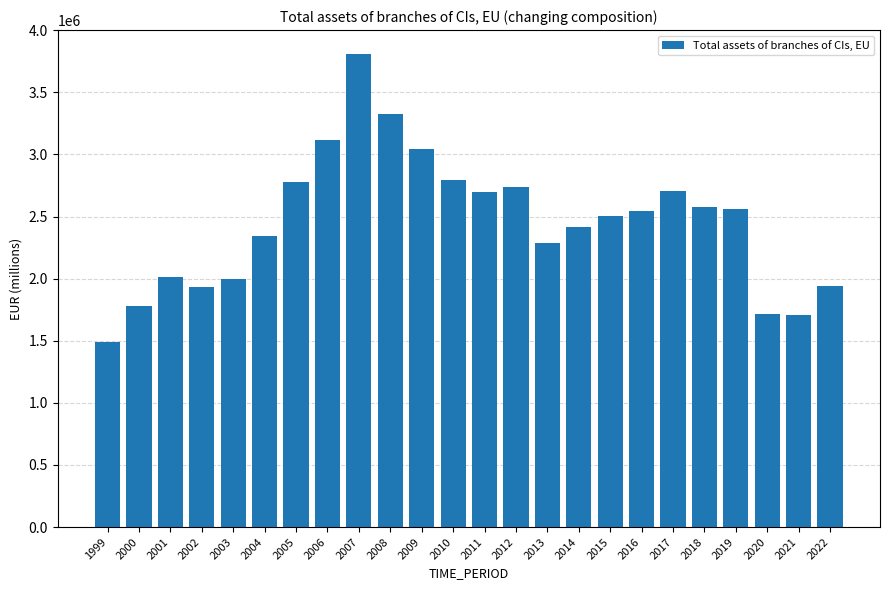

What is the minimum value shown in the chart?

1486358.8